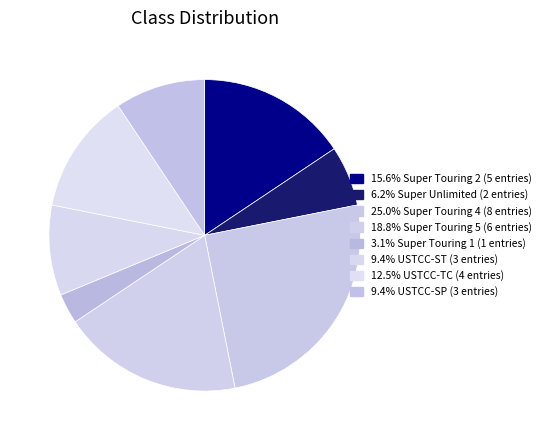

How many slices are in this pie chart?

8